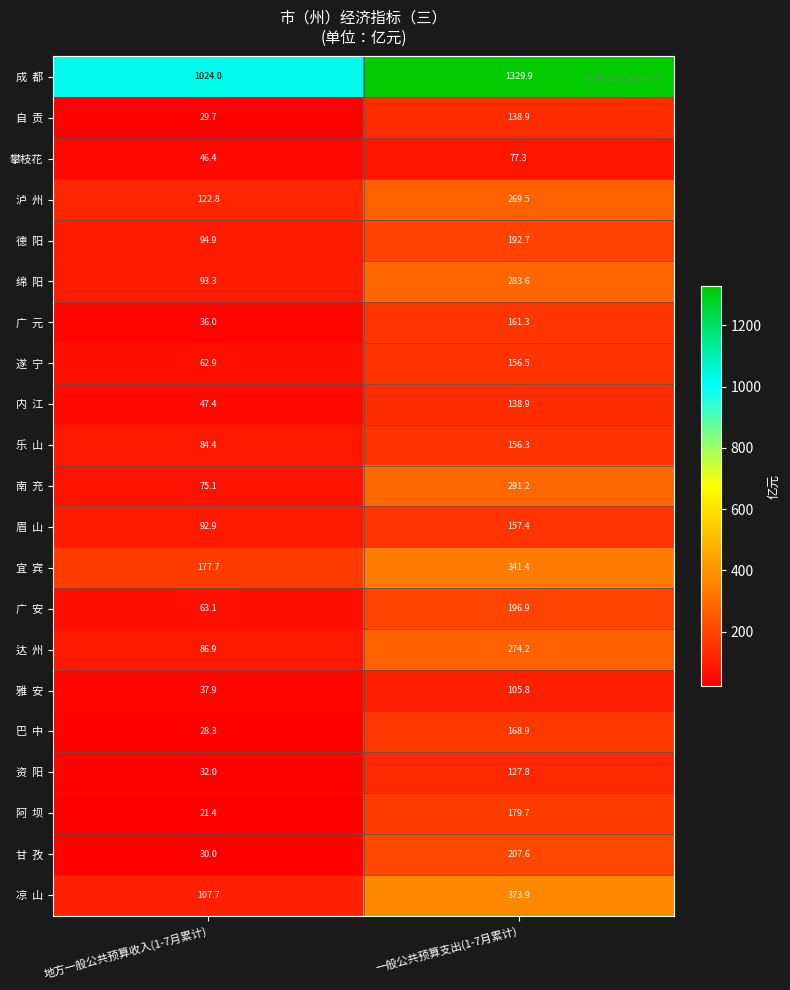

What is the total value across all series at 地方一般公共预算收入(1-7月累计)?

2394.8